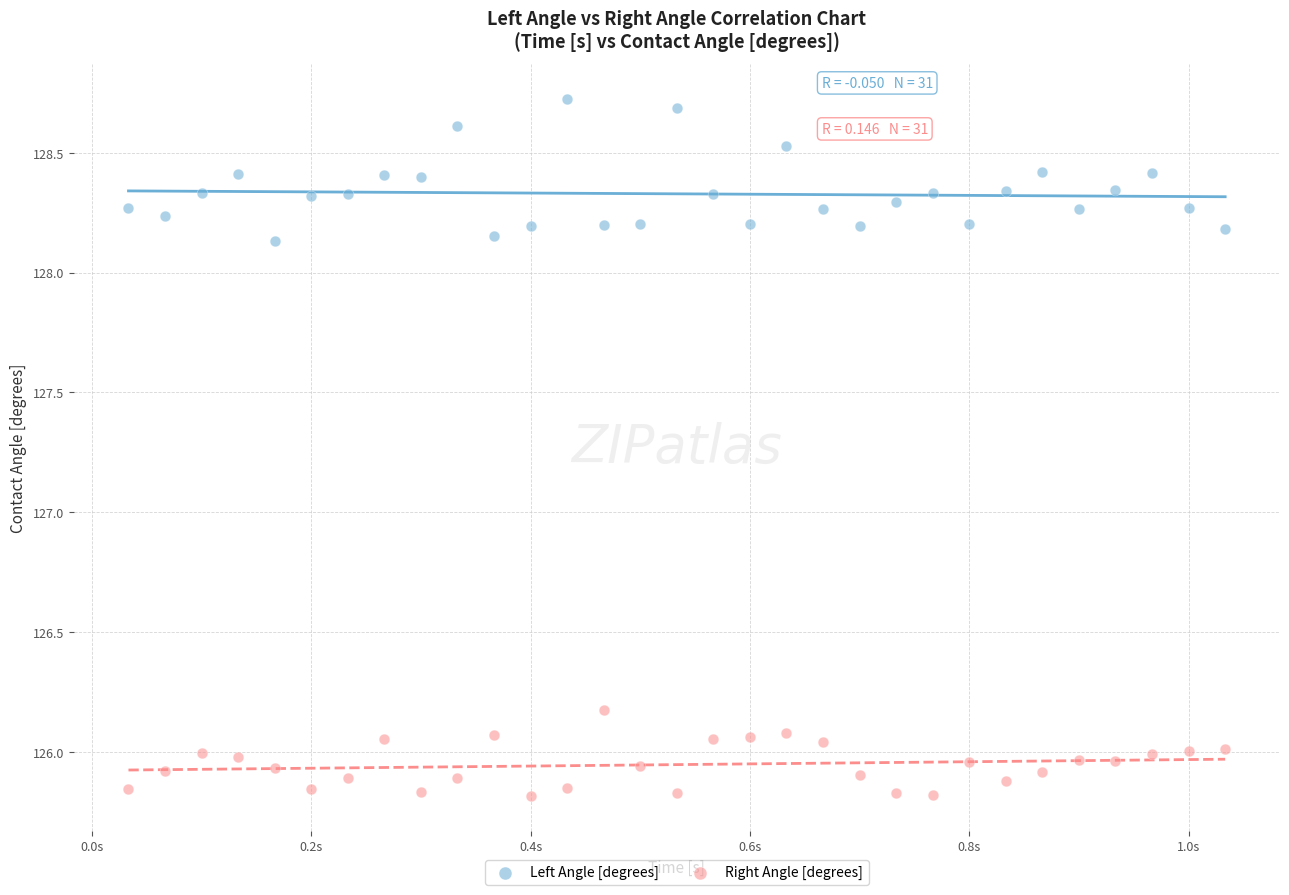

Which series contains the lowest Y value?

Right Angle [degrees]